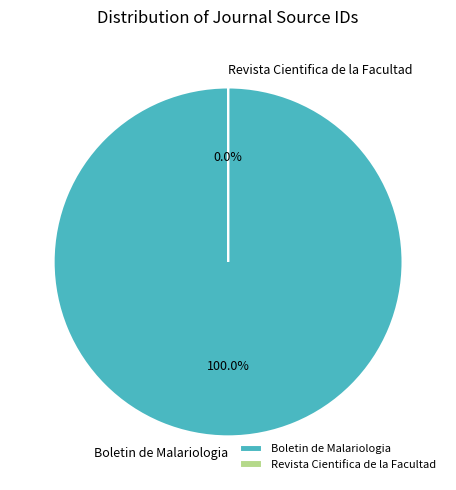

The Boletin de Malariologia slice represents 100% of the pie. True or false?

True